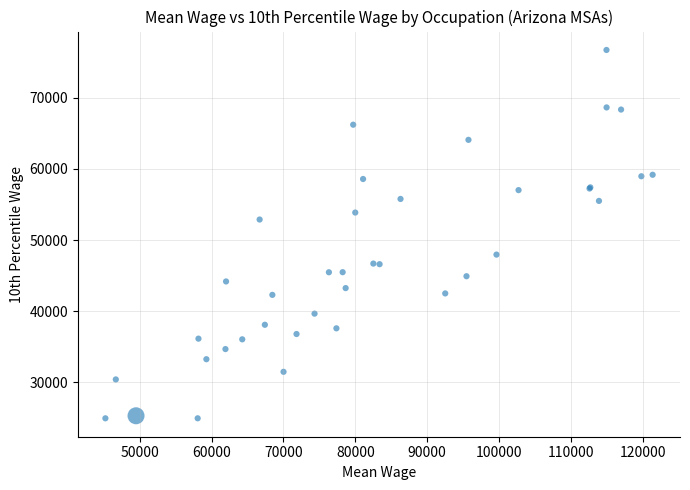

What Y value in the scatter plot is closest to 50842?

52895